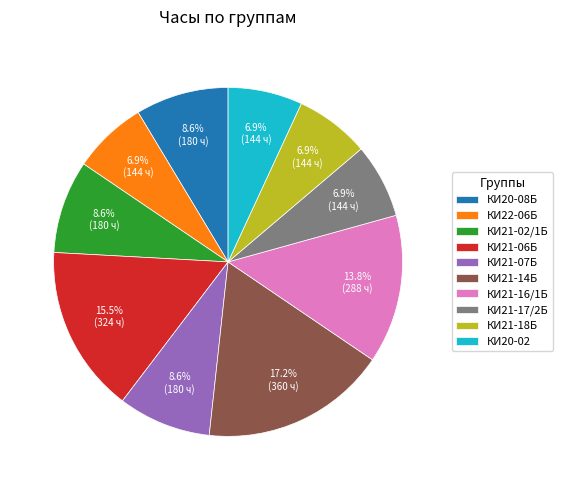

Does КИ21-06Б account for over 50% of the chart?

No